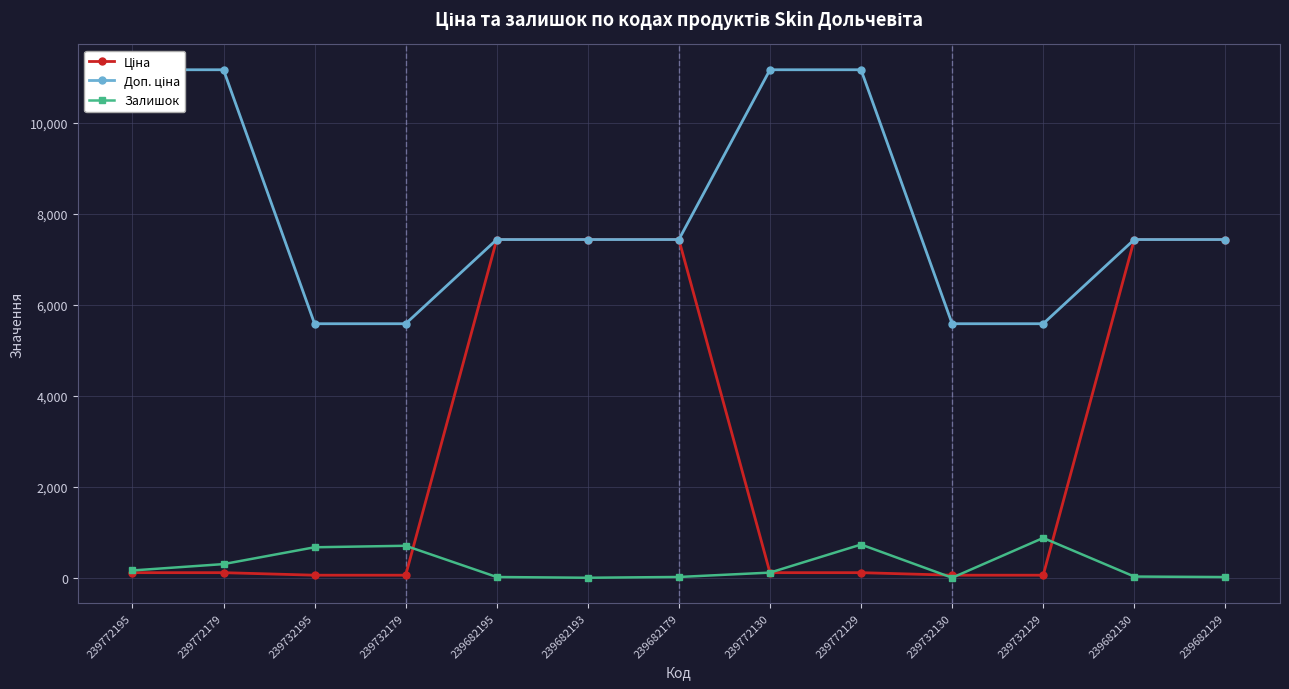

In Залишок, how many points are lower than both neighbors (excluding endpoints)?

2